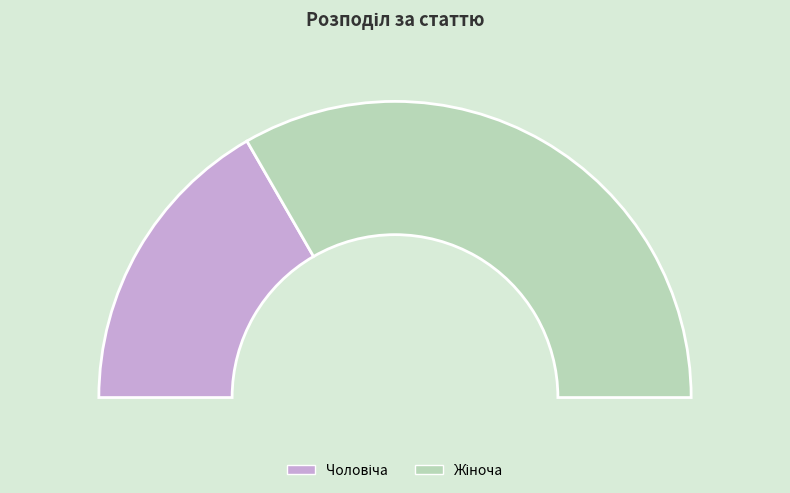

To the nearest percent, what portion does Жіноча represent?

67%